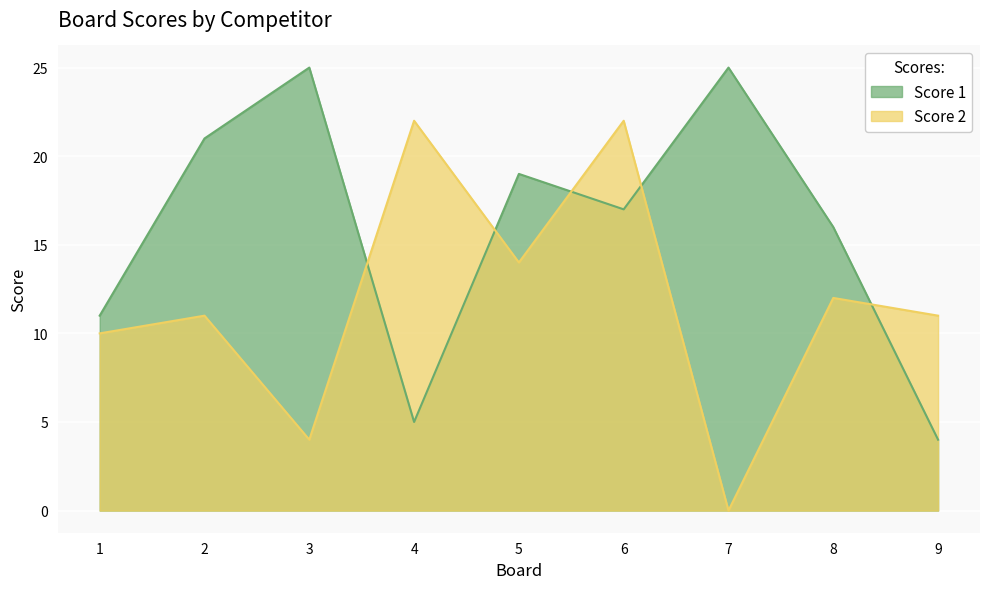

What is the spread (max minus min) of values at 5?

5